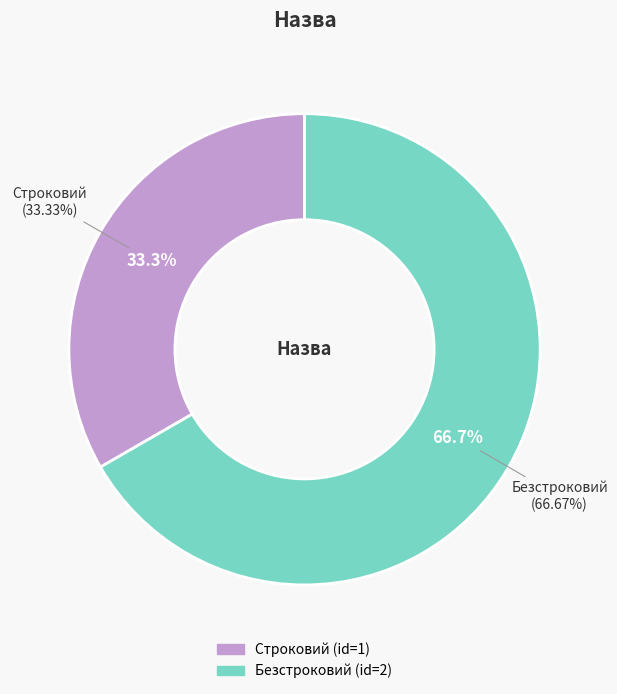

Combined, do Безстроковий and Строковий account for over 50%?

Yes